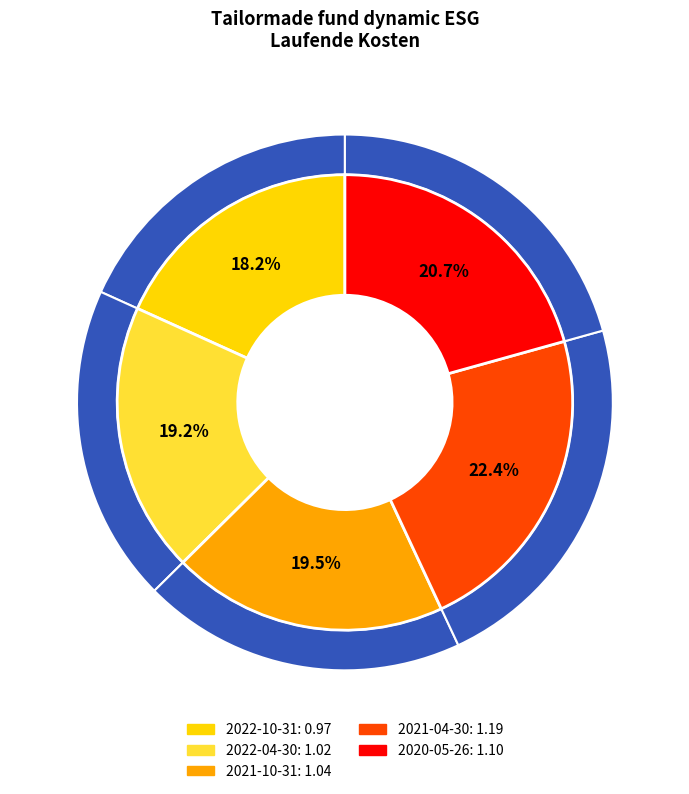

What percentage is the 2022-04-30 slice, to the nearest percent?

19%